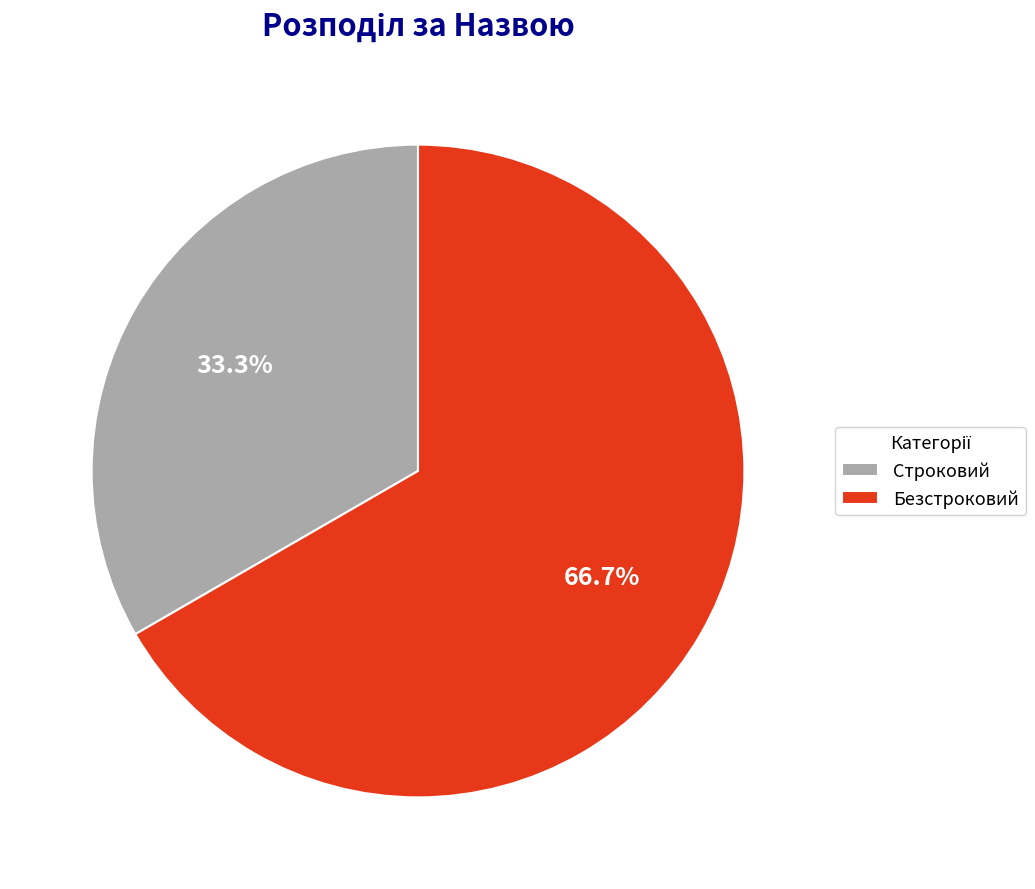

To the nearest percent, what is the difference between the Безстроковий and Строковий slice percentages?

33%